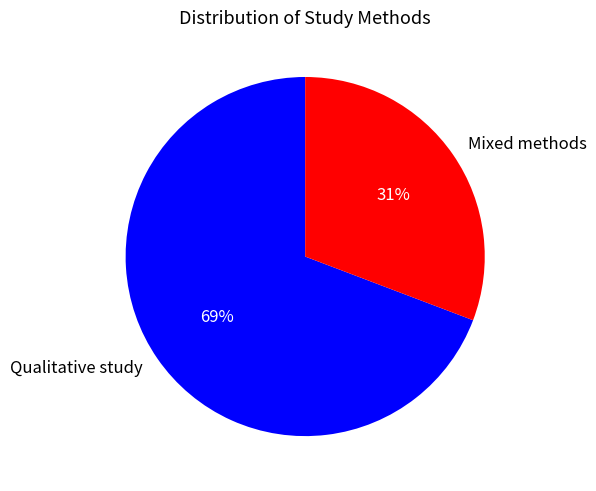

Between Mixed methods and Qualitative study, which is larger?

Qualitative study